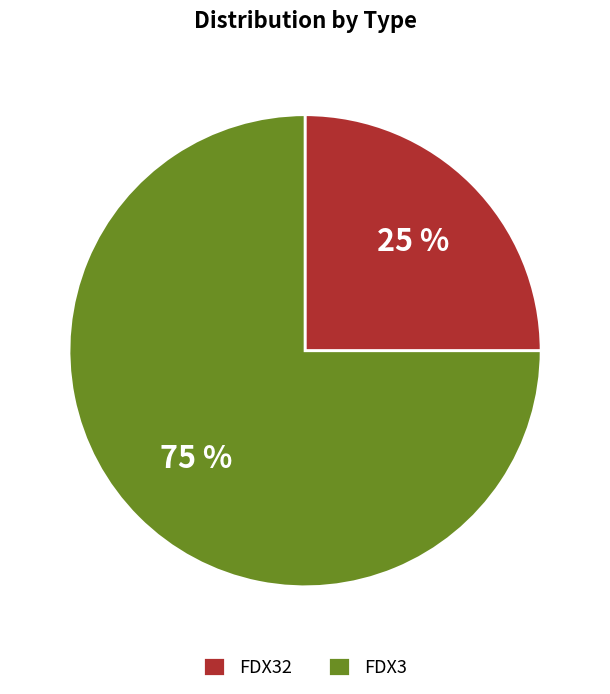

To the nearest percent, what percentage of the pie is FDX3?

75%